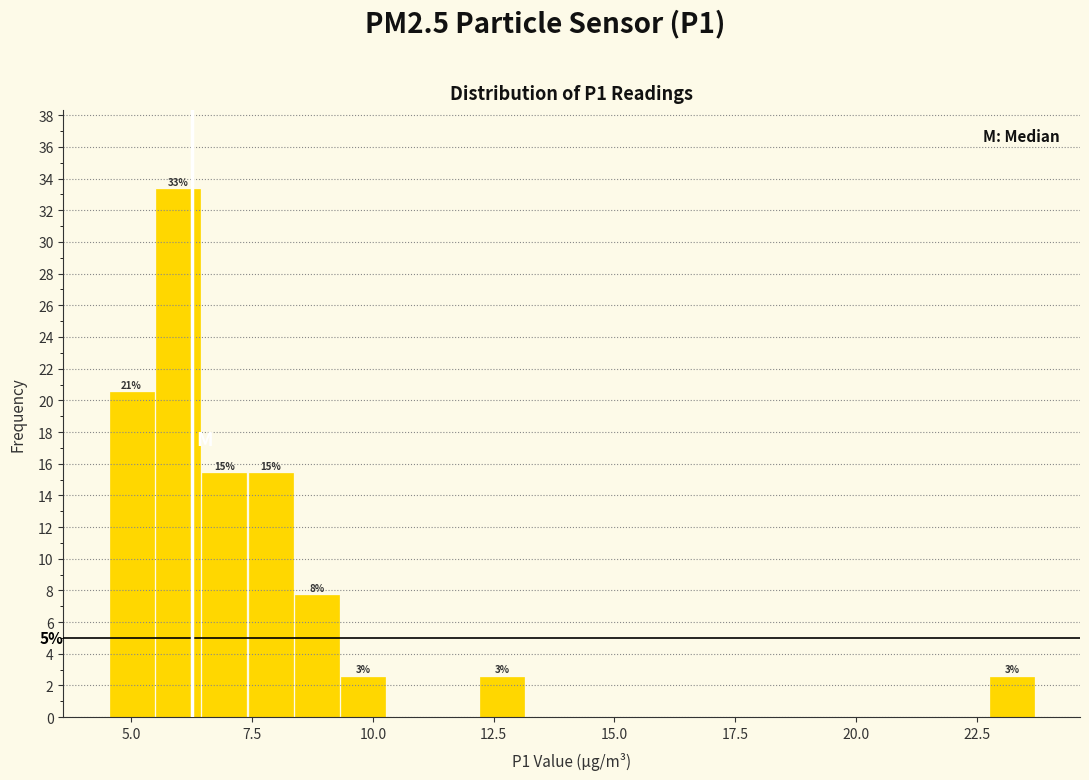

Around what value on the x-axis is the tallest bar? Give the approximate position of its centre, as read against the axis.

6.0